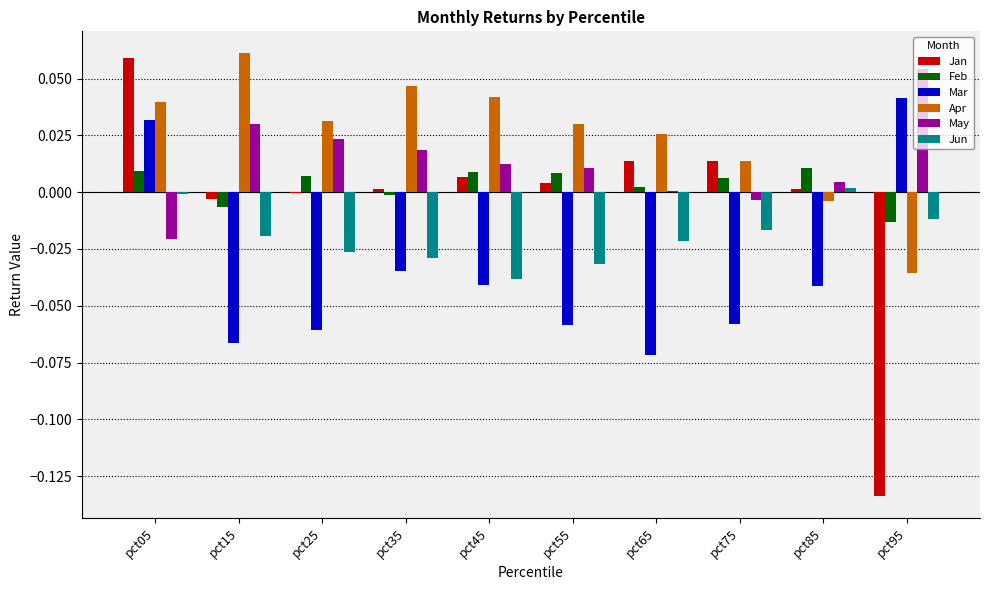

What is the sum of all Apr values?

0.3